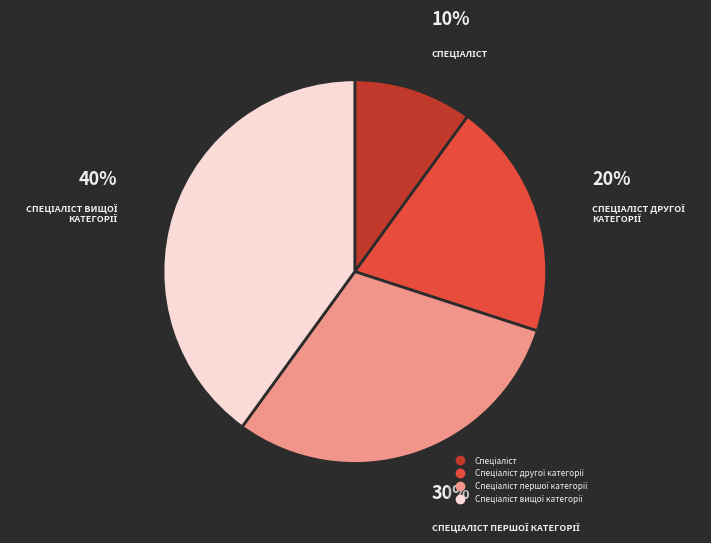

To the nearest percent, what is the difference between the largest and smallest slice percentages?

30%